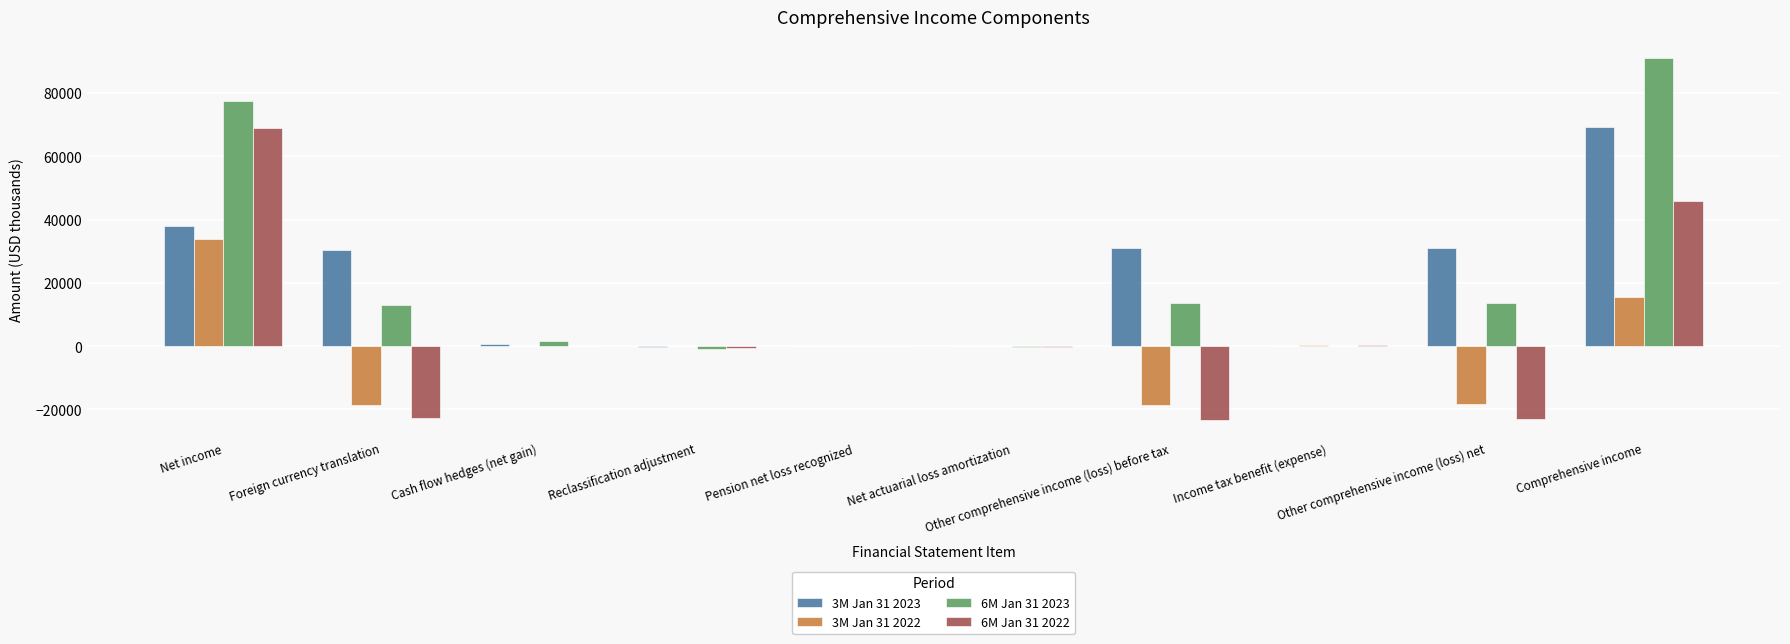

What is the maximum value shown in the chart?

91134